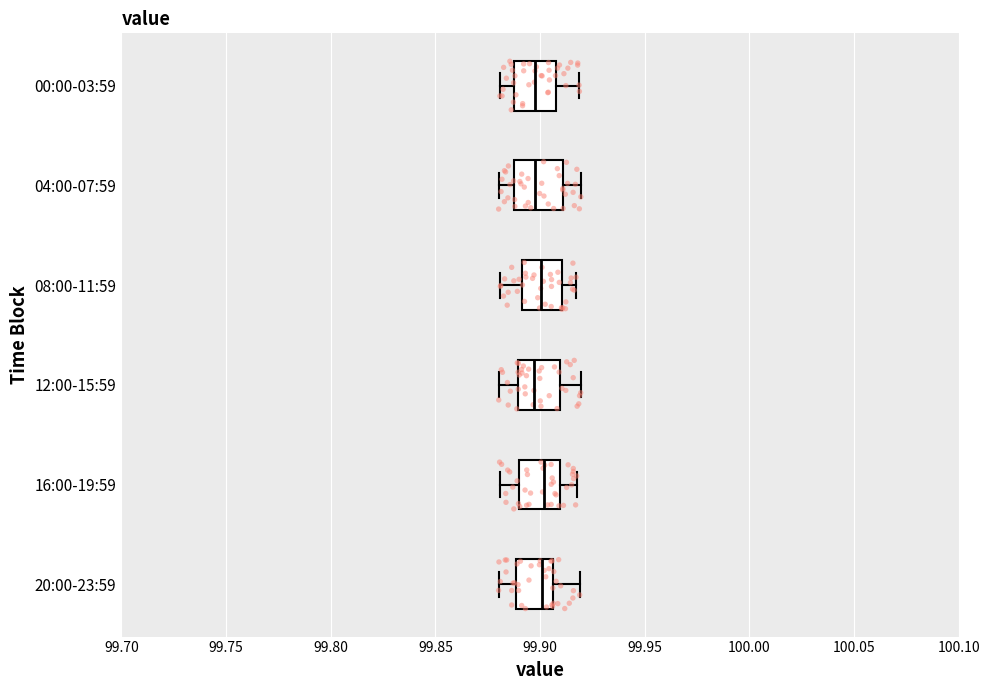

Where does the median line of the box for 04:00-07:59 sit on the x-axis? The values are not printed on the chart, so give them approximately, as read against the axis.

99.900